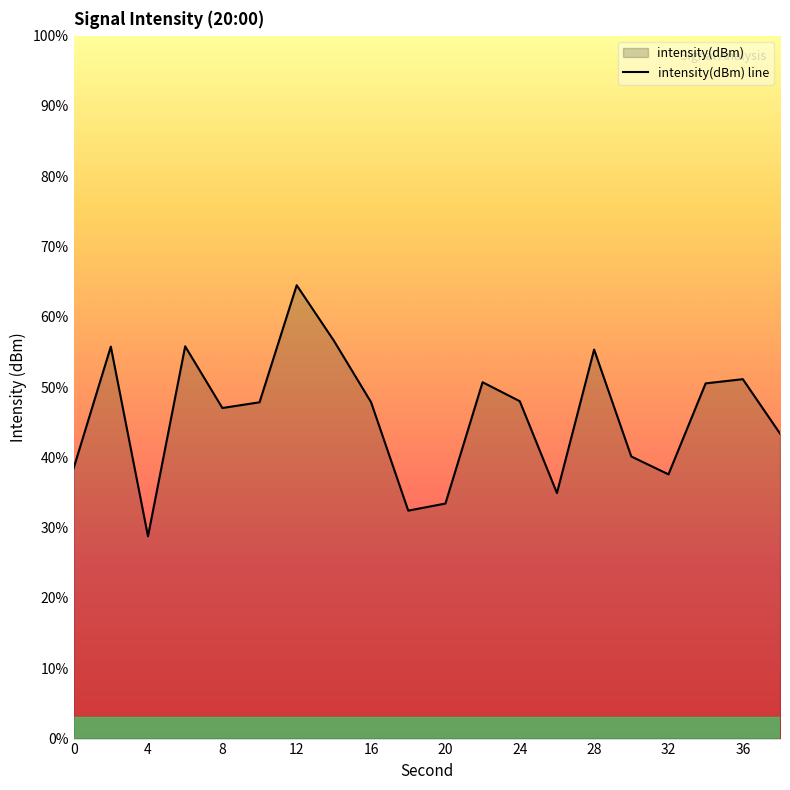

The value at 0 is -89.7. True or false?

False